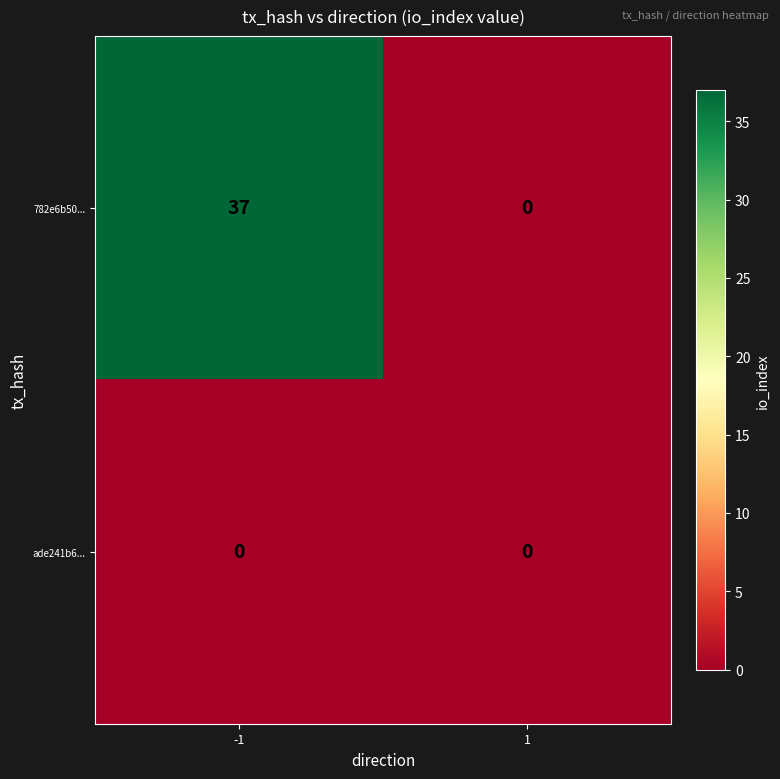

Reading left to right, list all the values displayed in this chart.

782e6b50...: -1=37	1=0
ade241b6...: -1=0	1=0